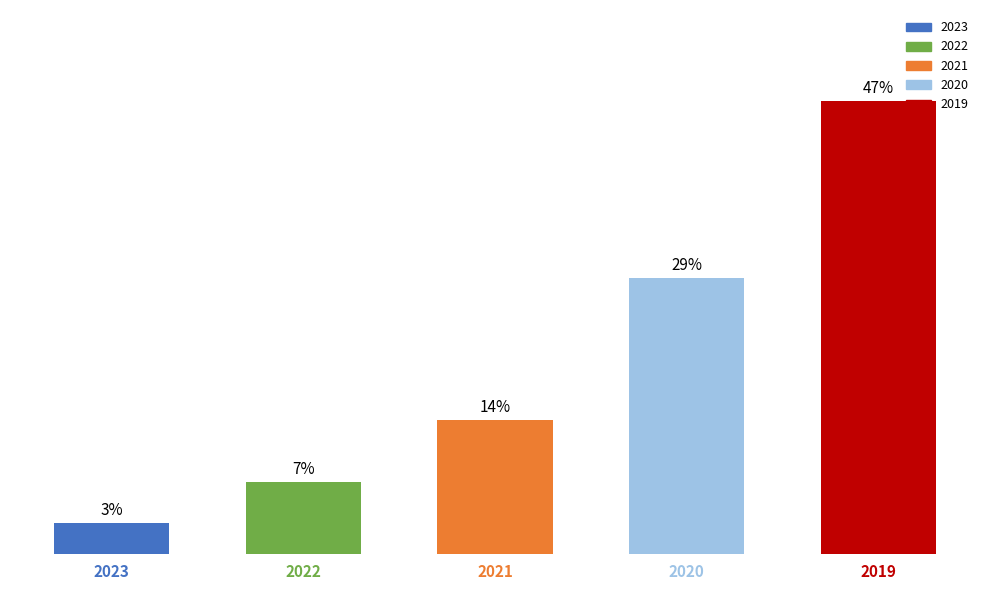

Is it true that the value at 2019 is 1845?

False